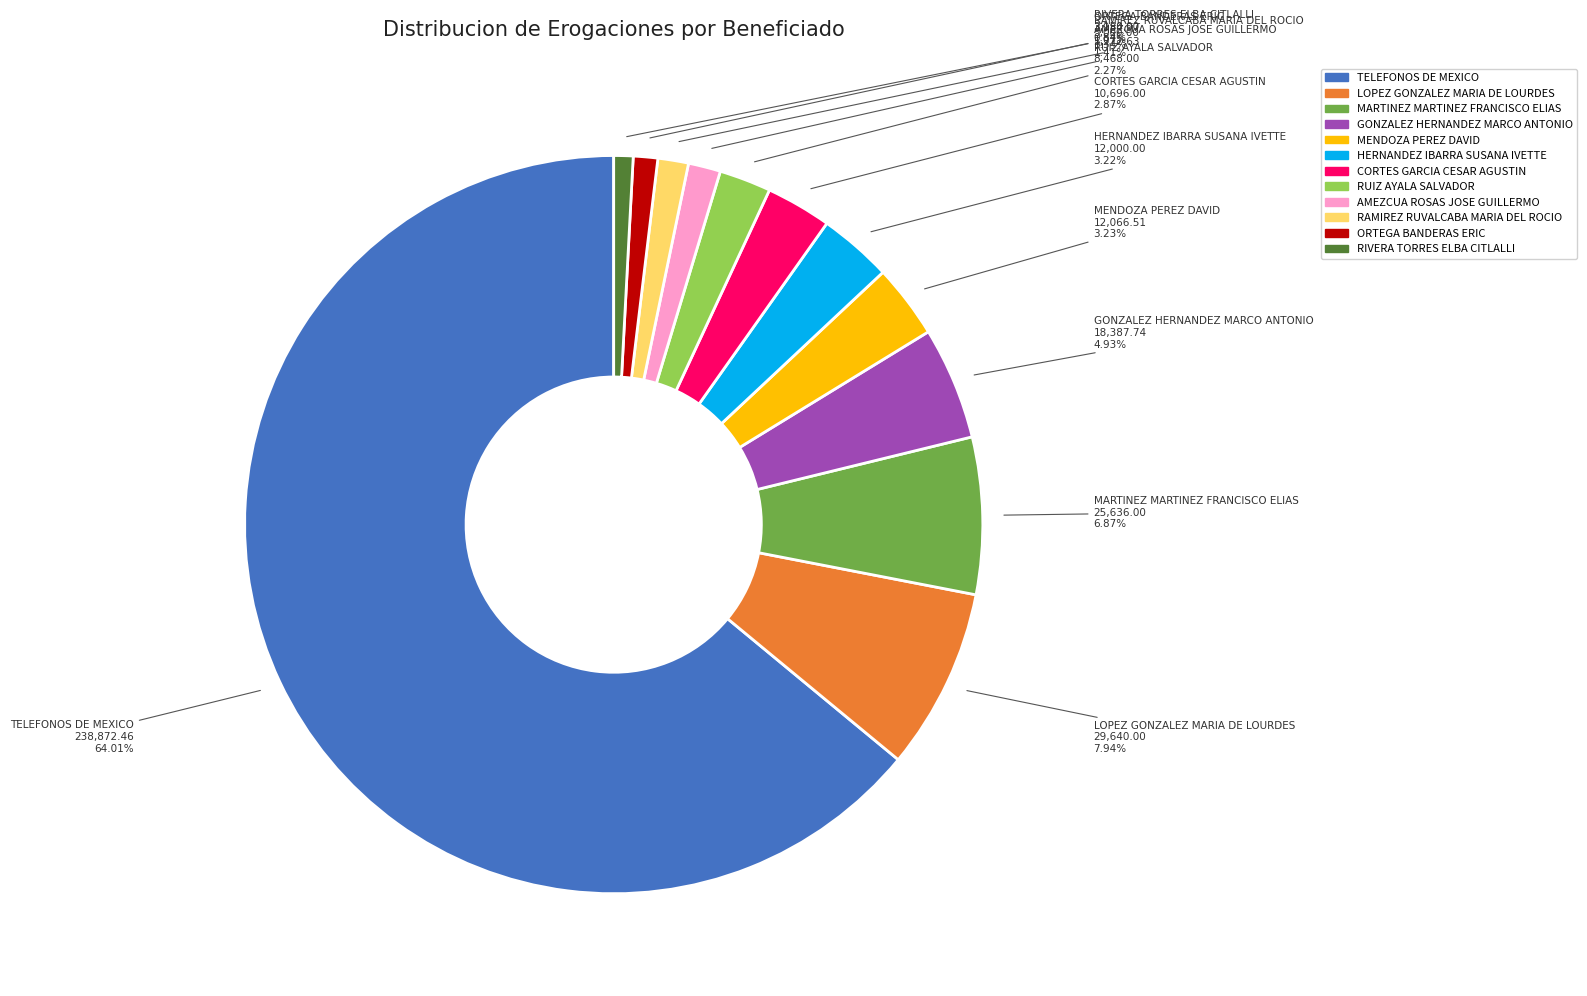

The RAMIREZ RUVALCABA MARIA DEL ROCIO slice represents 13% of the pie. True or false?

False